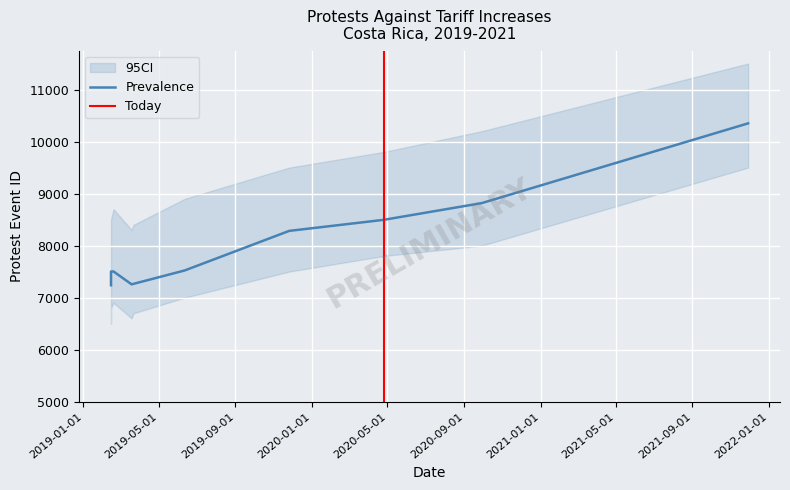

List the labels in order of value, largest first.

2021-11-29, 2020-09-29, 2020-04-25, 2019-11-26, 2019-06-12, 2019-02-18, 2019-02-14, 2019-03-22, 2019-03-19, 2019-02-14